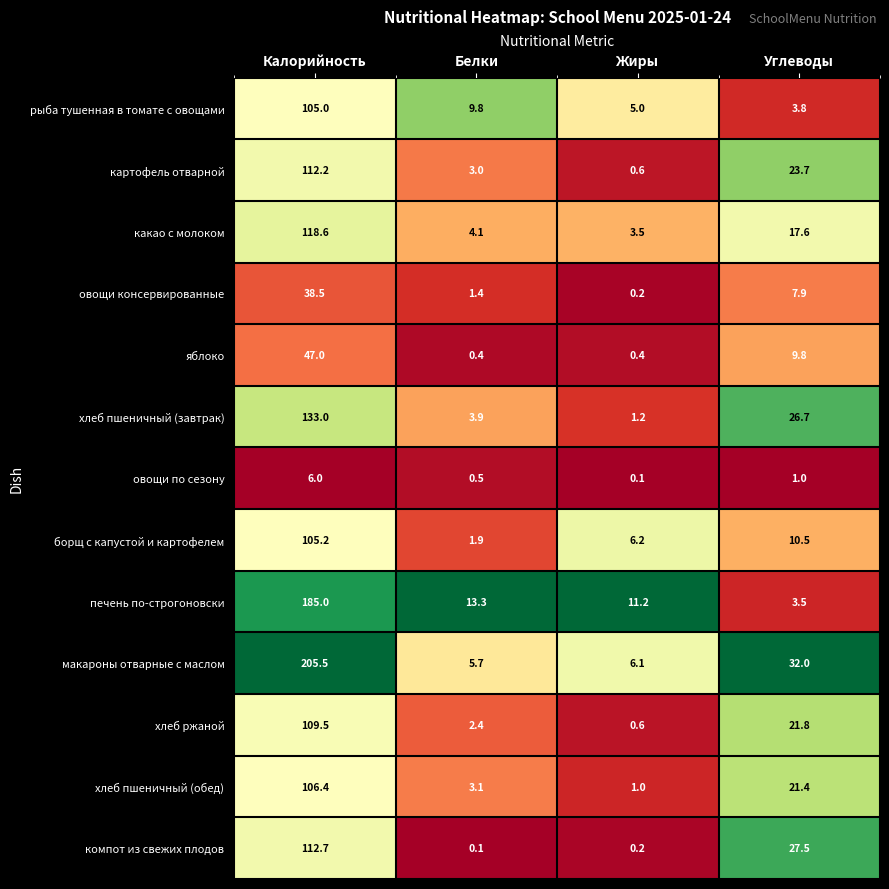

Rank the series by their maximum value, from highest to lowest.

макароны отварные с маслом, печень по-строгоновски, хлеб пшеничный (завтрак), какао с молоком, компот из свежих плодов, картофель отварной, хлеб ржаной, хлеб пшеничный (обед), борщ с капустой и картофелем, рыба тушенная в томате с овощами, яблоко, овощи консервированные, овощи по сезону